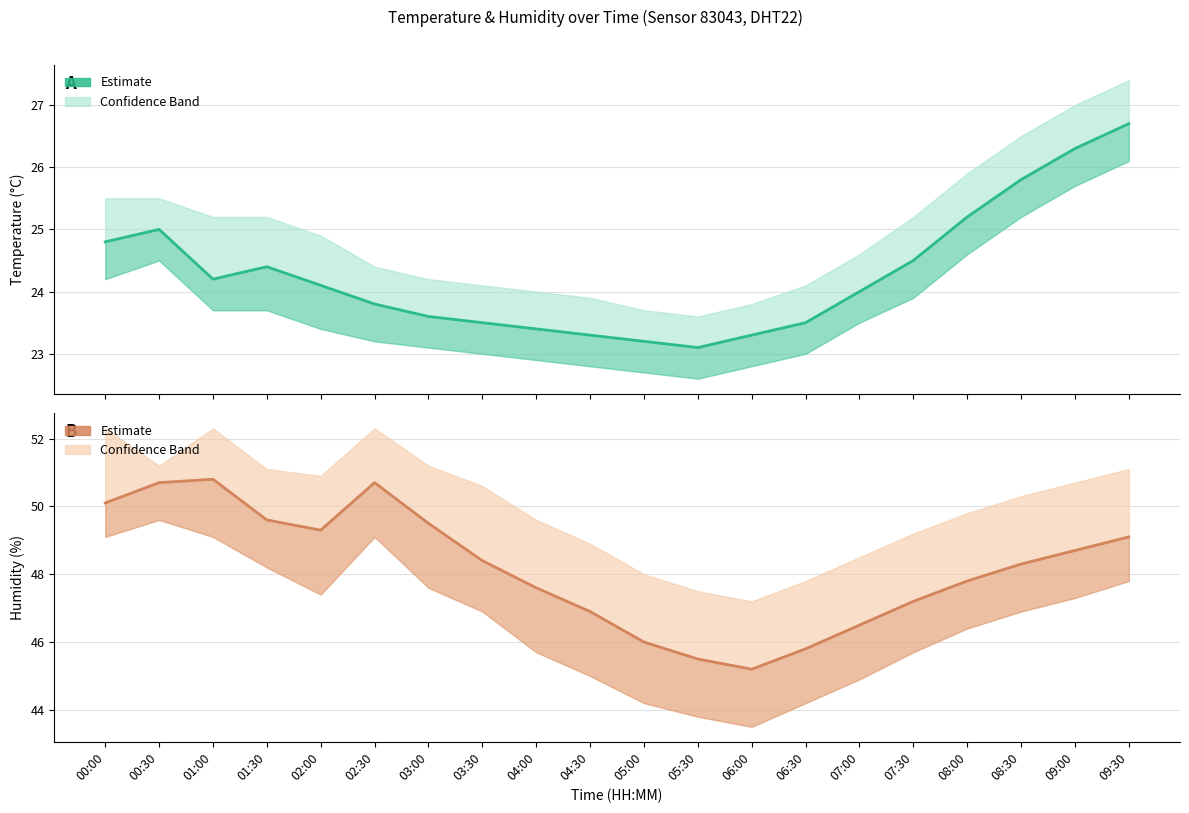

Where is the first local maximum for Temperature (°C)?

00:30